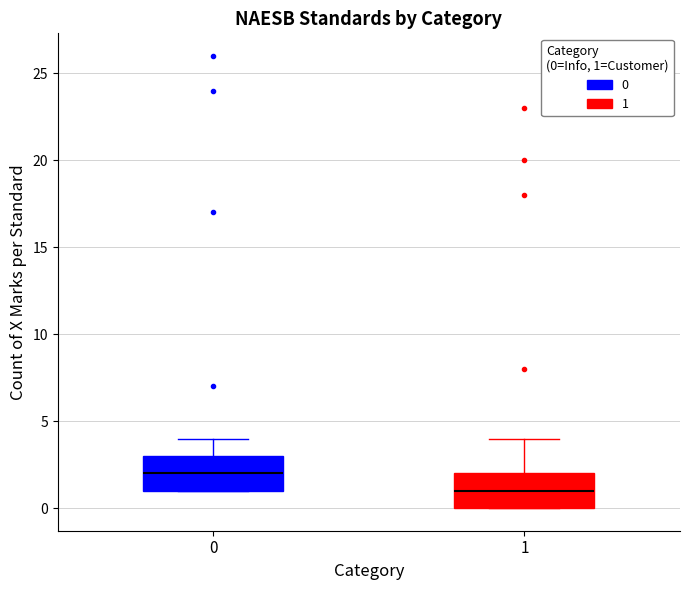

Which box has the highest median line?

0